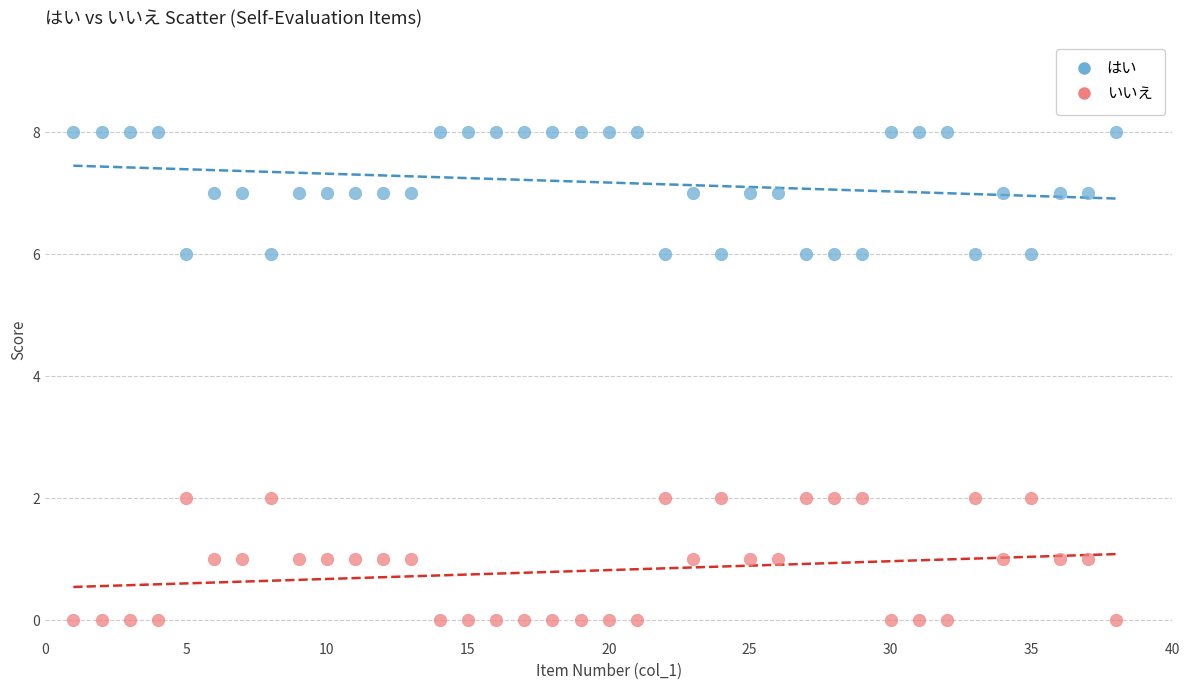

Which series contains the lowest Y value?

いいえ